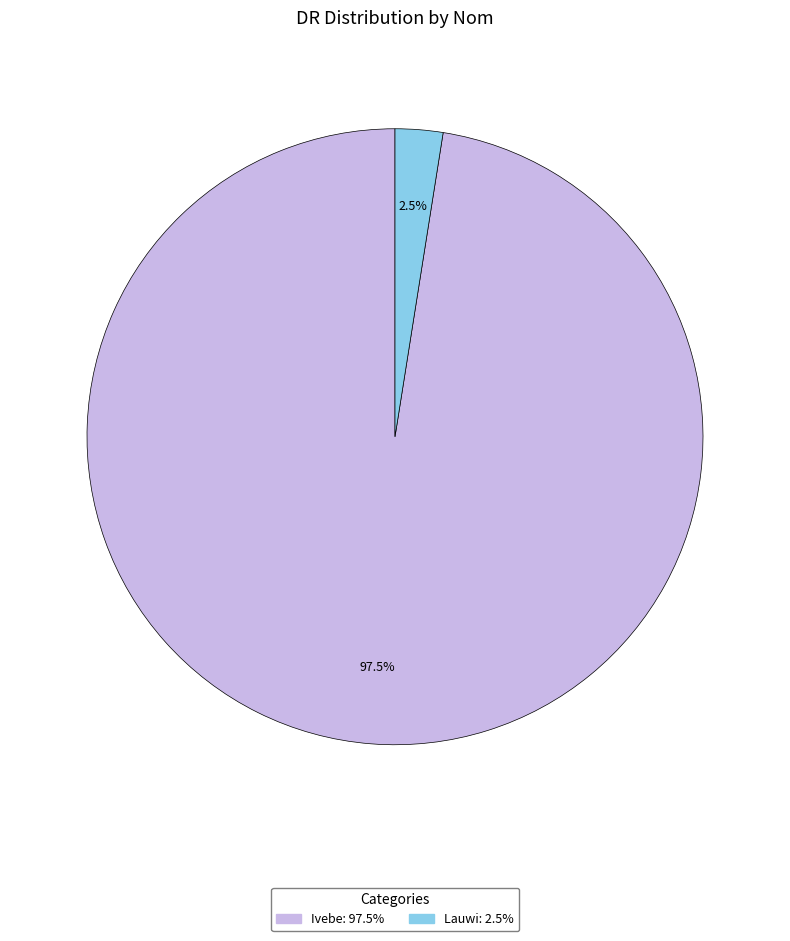

What is the total percentage of Lauwi and Ivebe?

100.0%